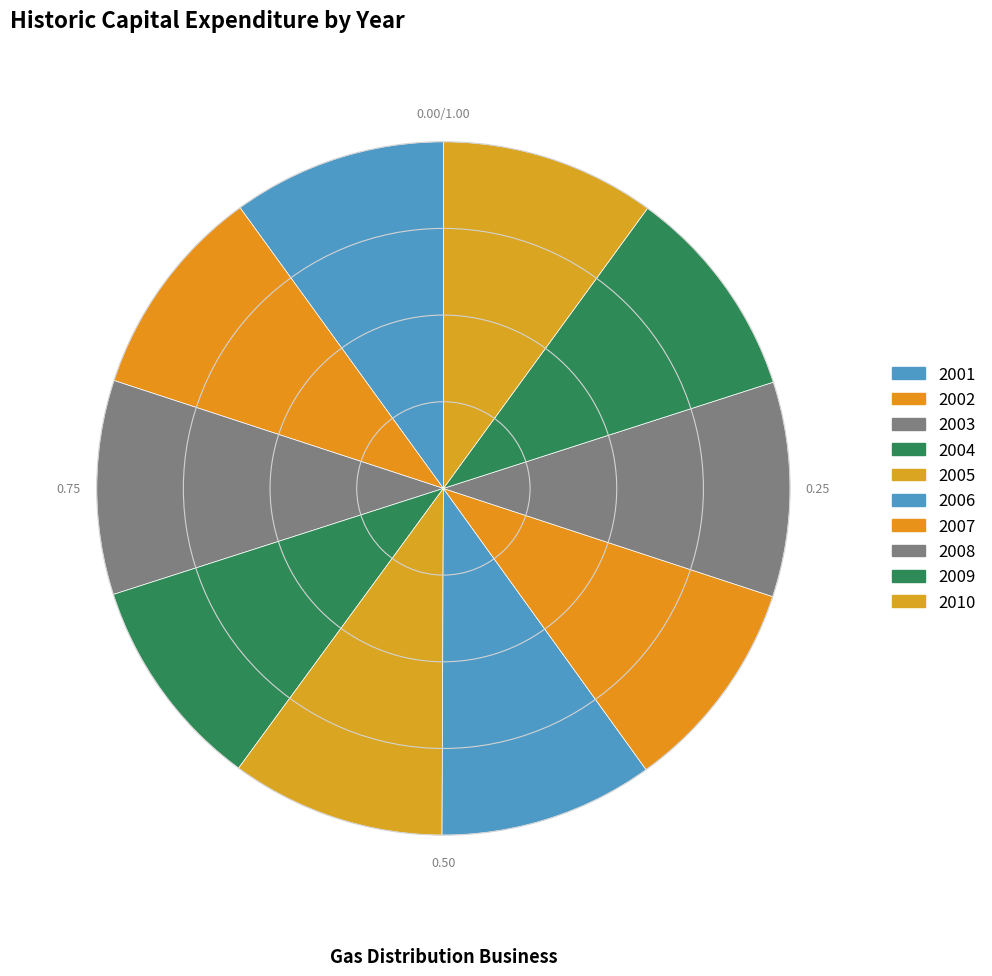

Which category has the biggest portion of the pie?

2010